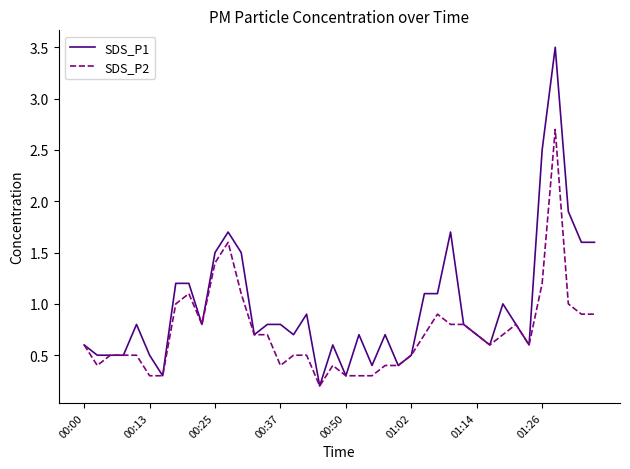

Rank the series by their average value, from lowest to highest.

SDS_P2, SDS_P1